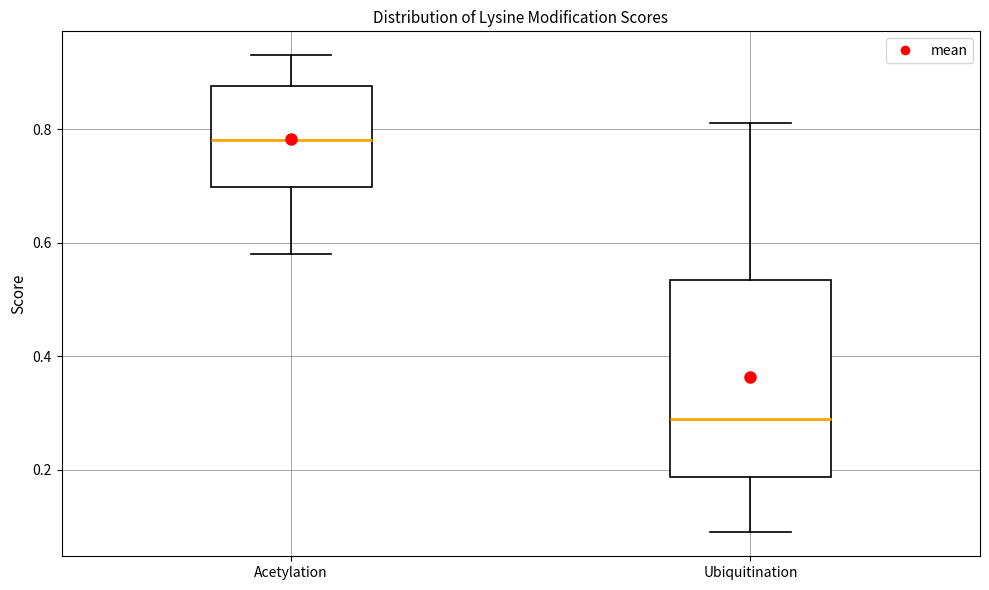

Comparing the boxes themselves (not the whiskers), which one is the tallest?

Ubiquitination